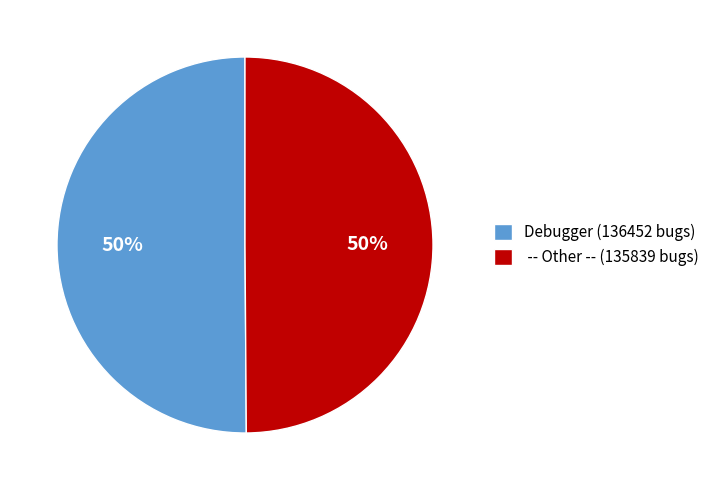

To the nearest percent, what is the combined percentage of Debugger (136452 bugs) and -- Other -- (135839 bugs)?

100%